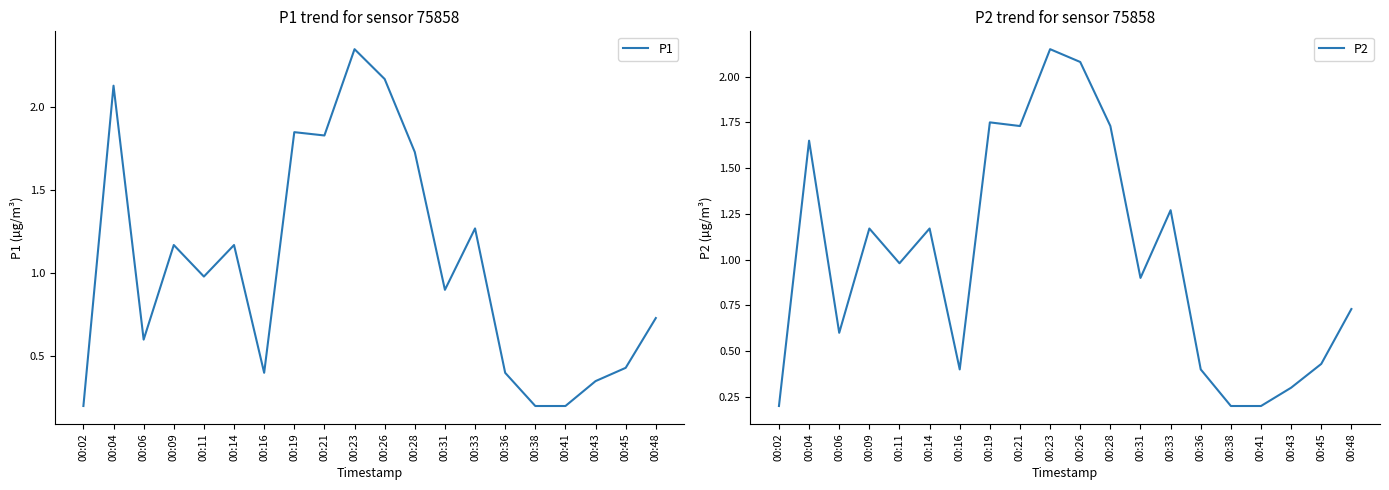

How many distinct data groups are displayed?

2